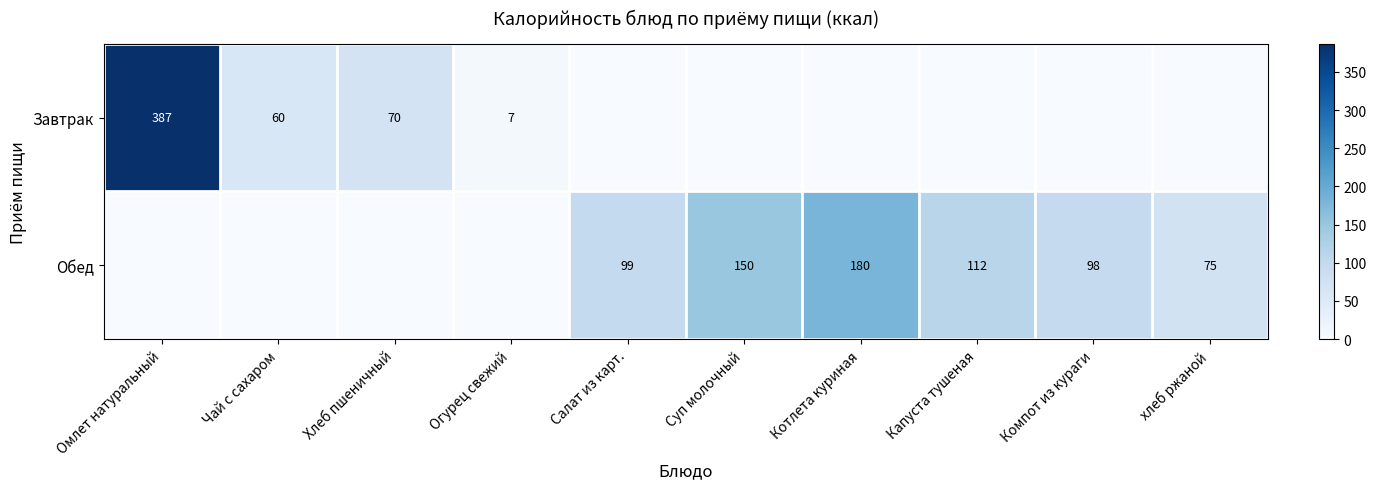

The Завтрак series shows 41 at Хлеб пшеничный. True or false?

False